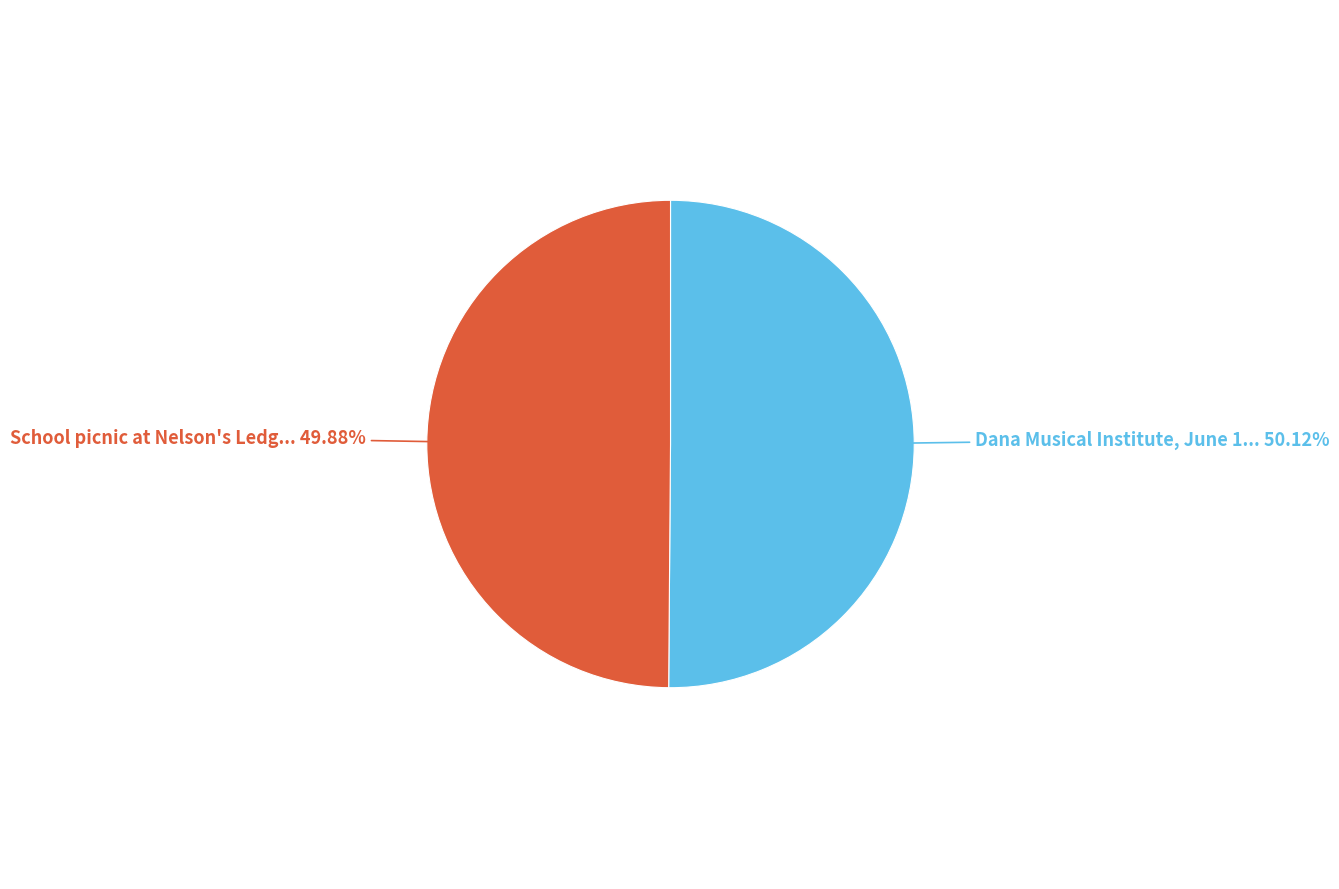

Is there any slice that represents more than half of the pie?

Yes